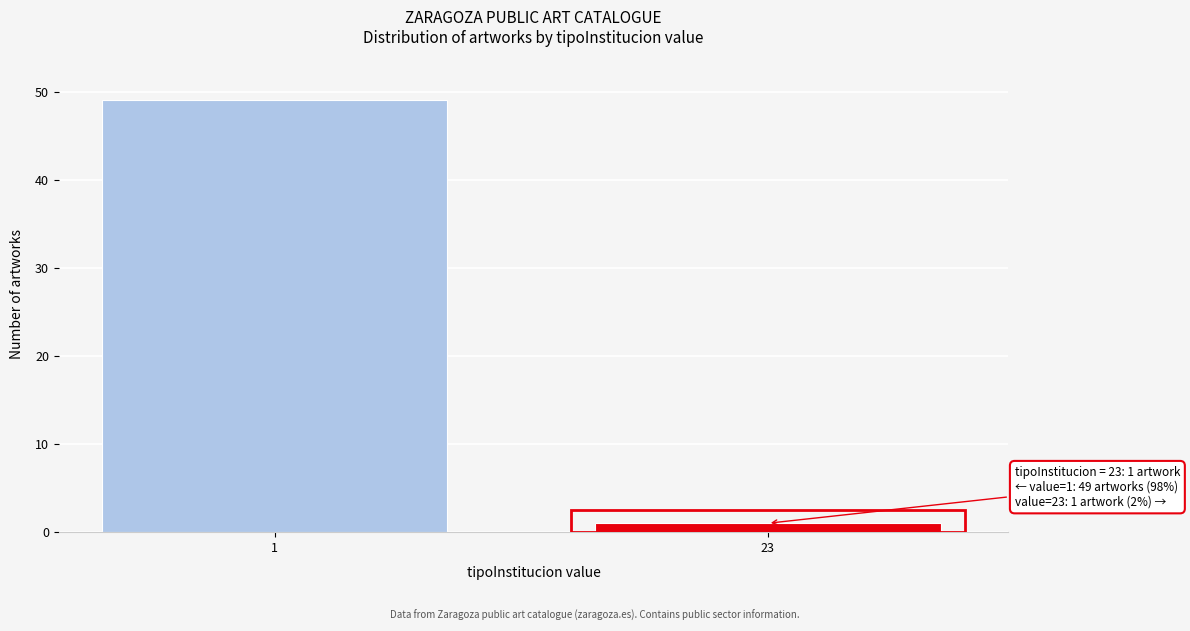

Reading right to left, extract all data points from this chart.

1	49